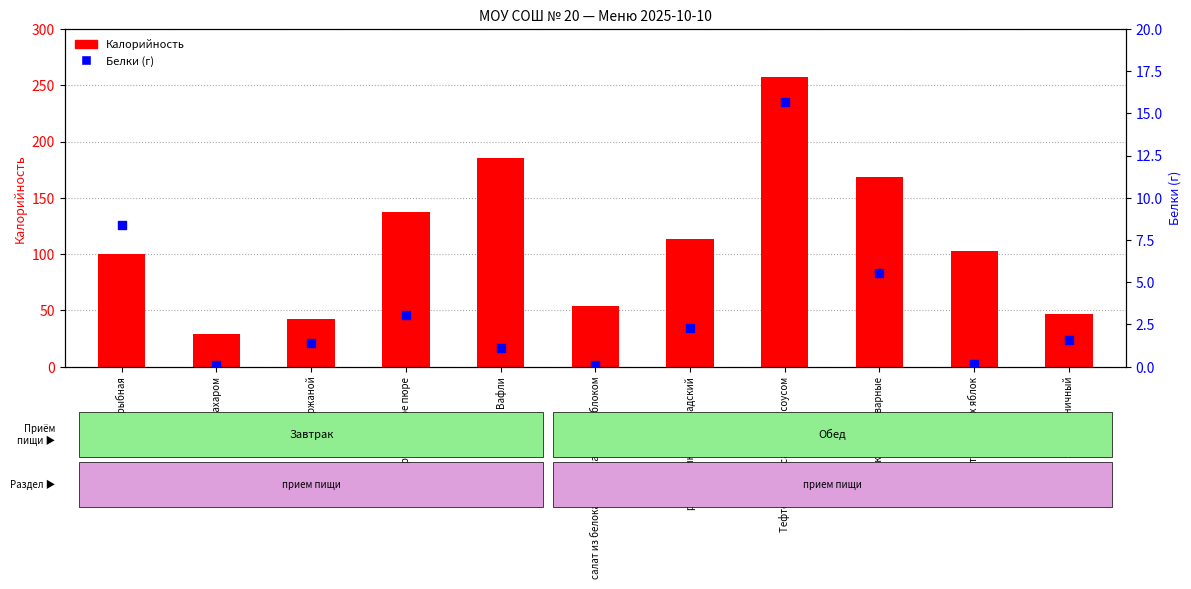

At which category is the sum across all series the highest?

Тефтели из мяса птицы с соусом